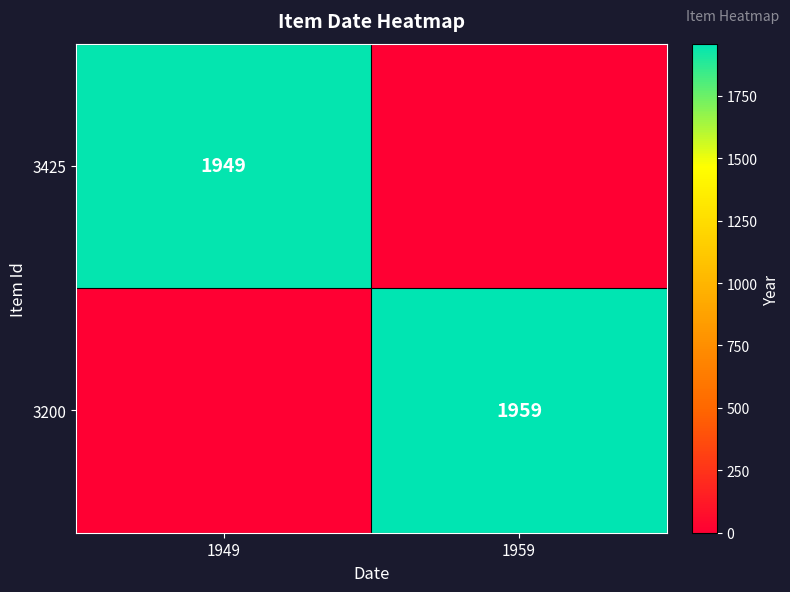

Between 1949 and 1959, which is larger?

1949